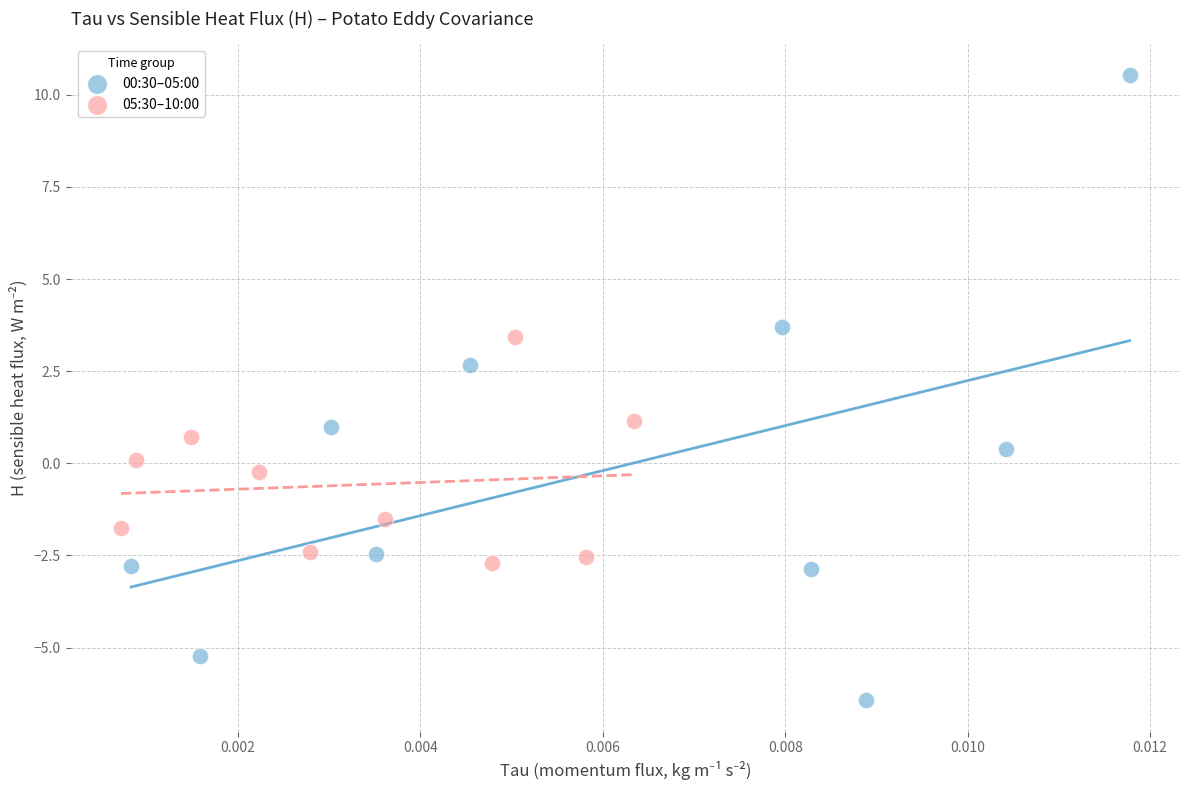

Which series reaches the minimum Y coordinate?

00:30–05:00